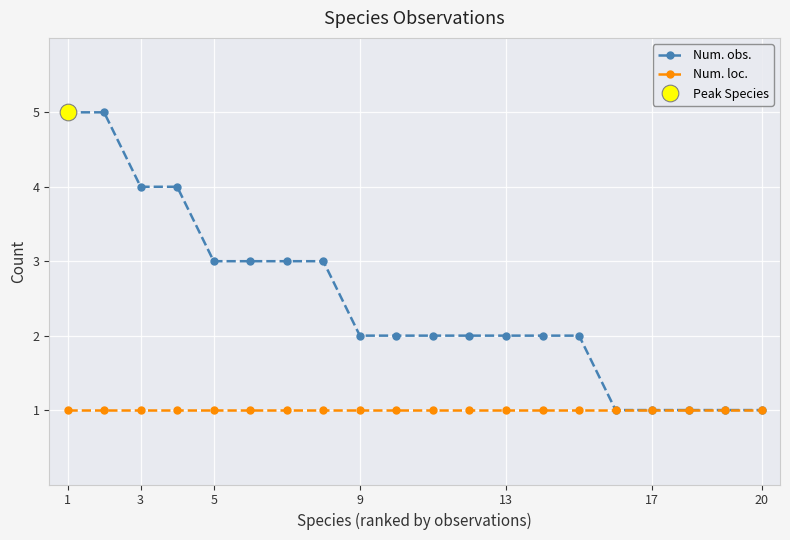

Rank the series by their maximum value, from lowest to highest.

Num. loc., Num. obs.